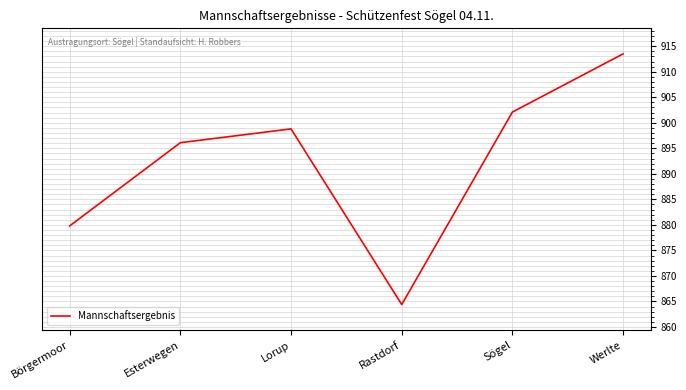

Read the value at Sögel.

902.1